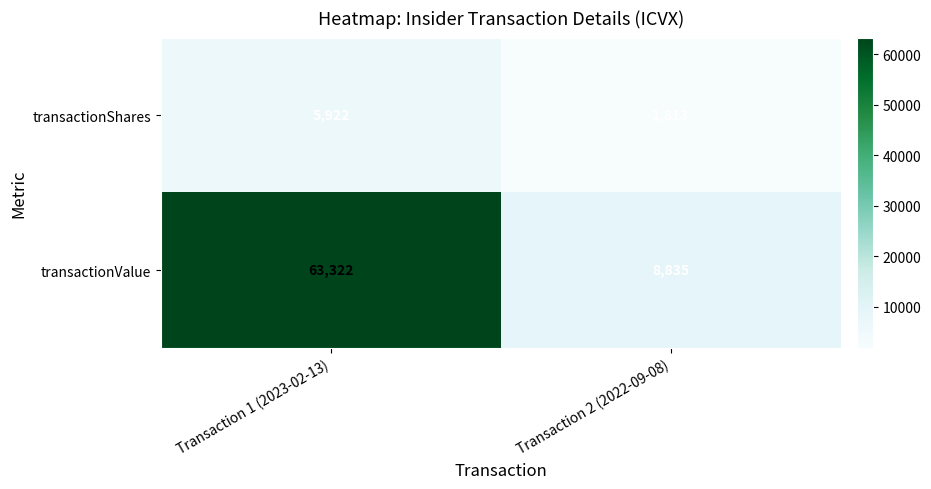

At Transaction 1 (2023-02-13), list the series in order from largest to smallest.

transactionValue, transactionShares